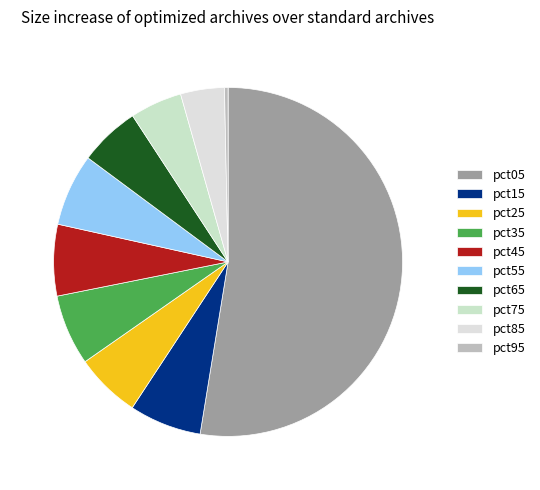

Count the number of slices in the pie.

10